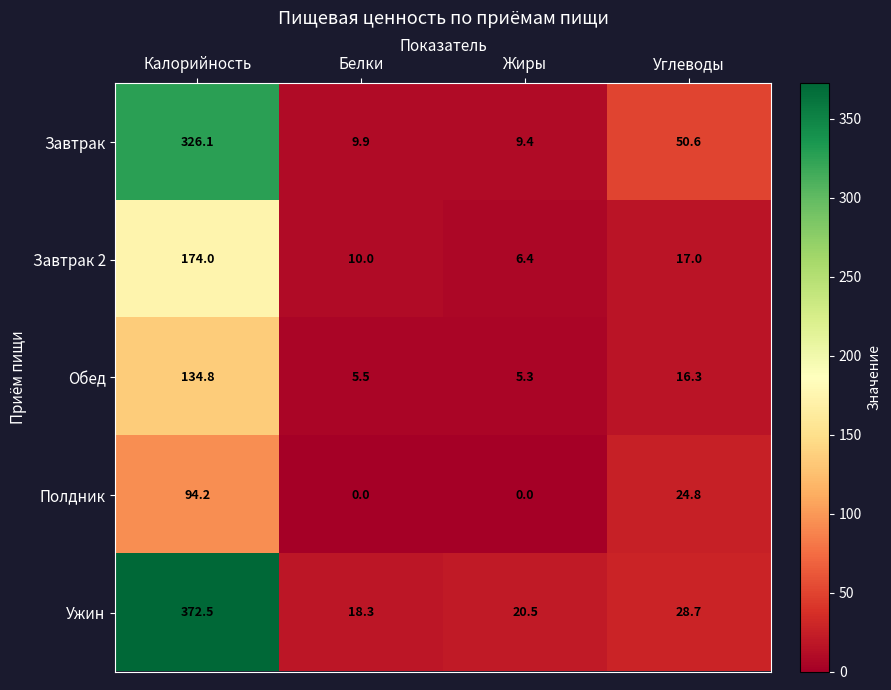

How many data points in Полдник are less than 24?

2